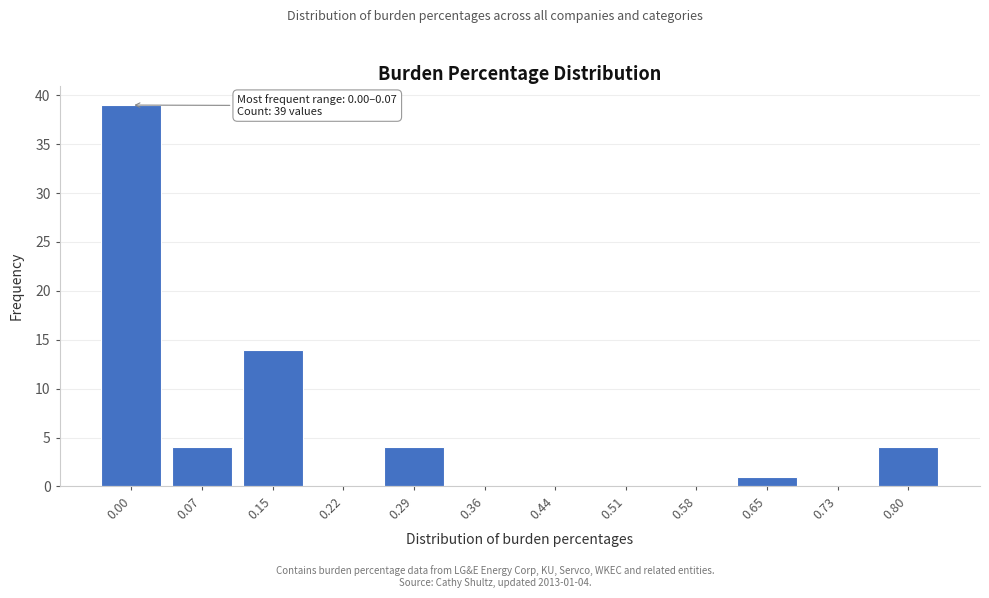

Reading right to left, what are all the values shown in this chart?

0.80=4	0.73=0	0.65=1	0.58=0	0.51=0	0.44=0	0.36=0	0.29=4	0.22=0	0.15=14	0.07=4	0.00=39